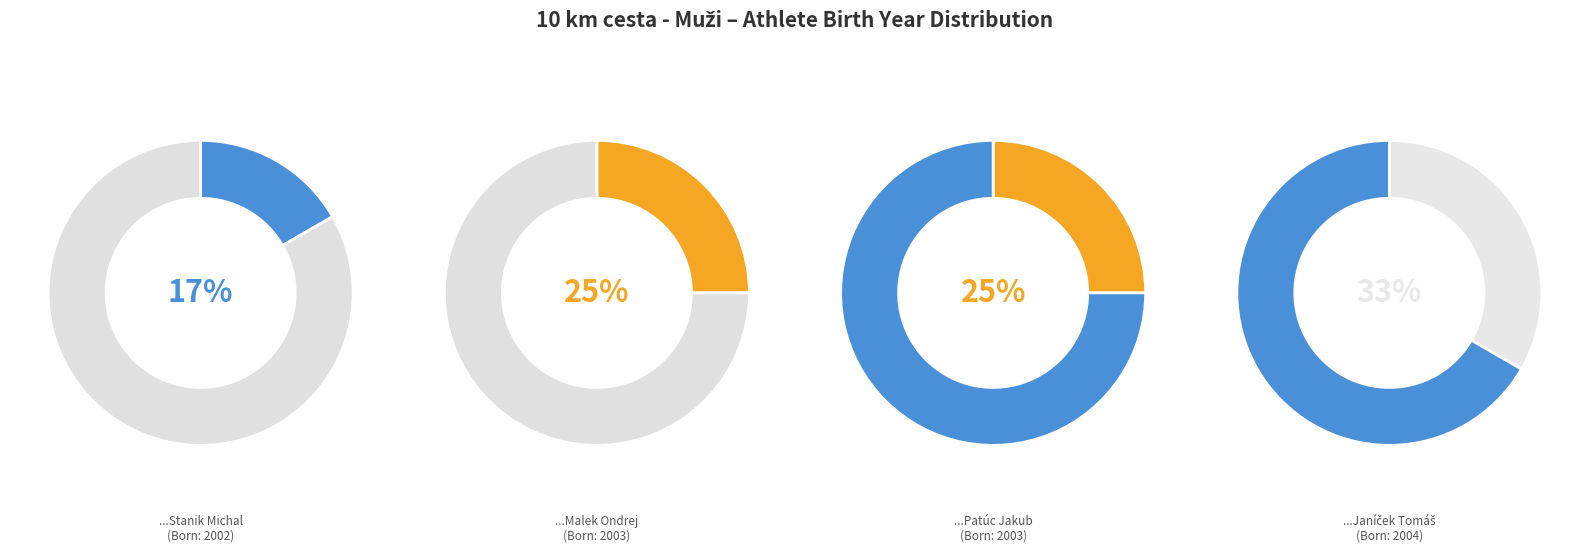

How many slices are in this pie chart?

4